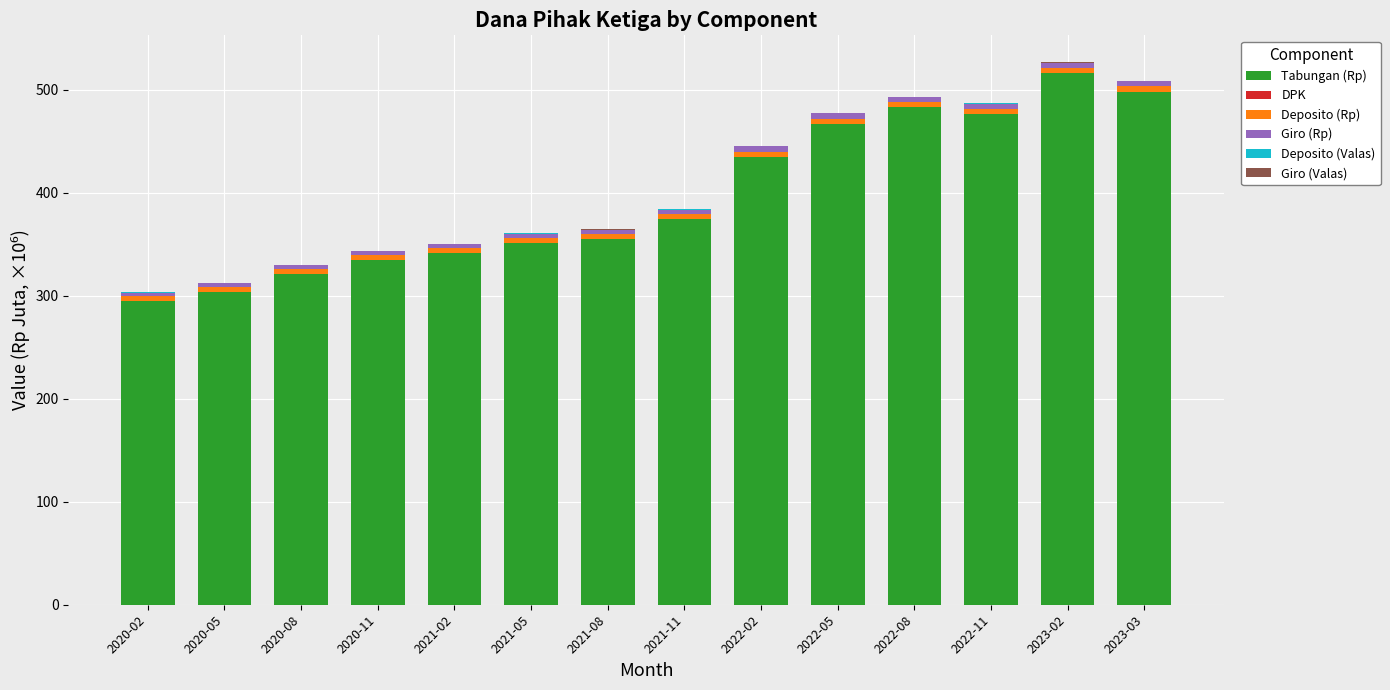

Count the number of data series in this chart.

6